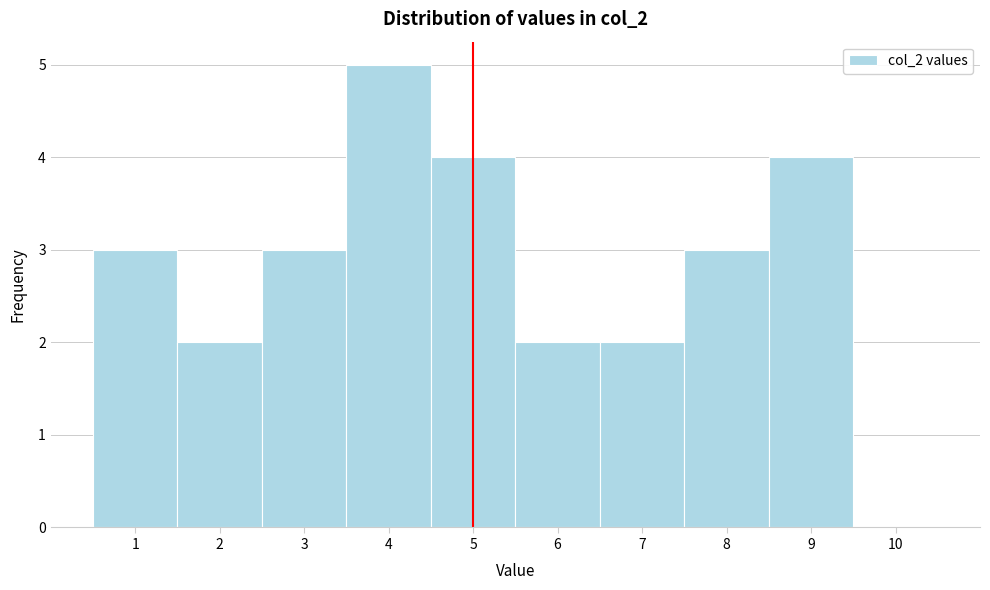

How tall is the bar that spans 5.5 to 6.5 on the x-axis? The values are not printed on the chart, so give them approximately, as read against the axis.

2